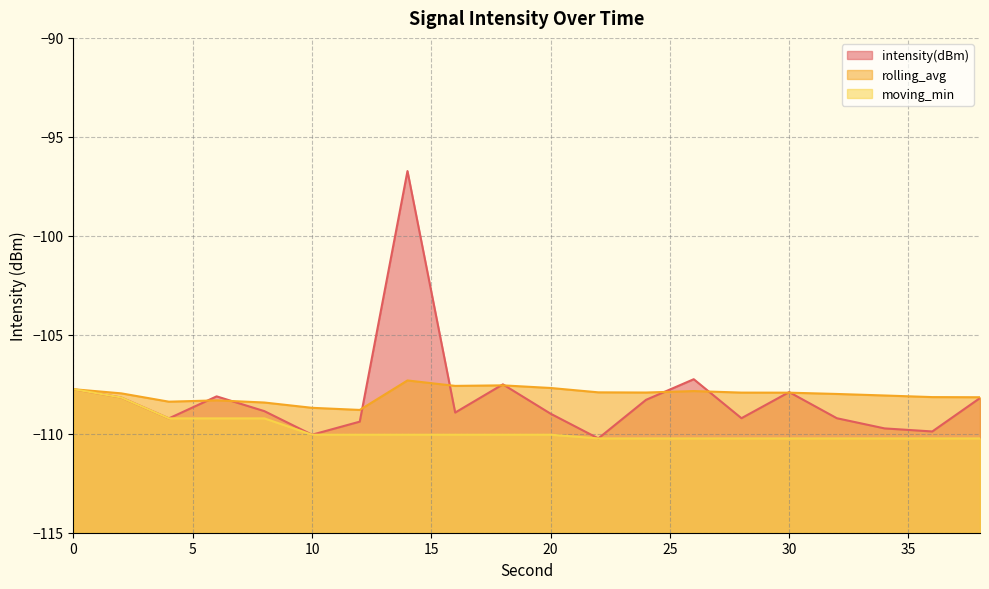

What is the value of the rolling_avg point at the 18th from the left?

-108.1